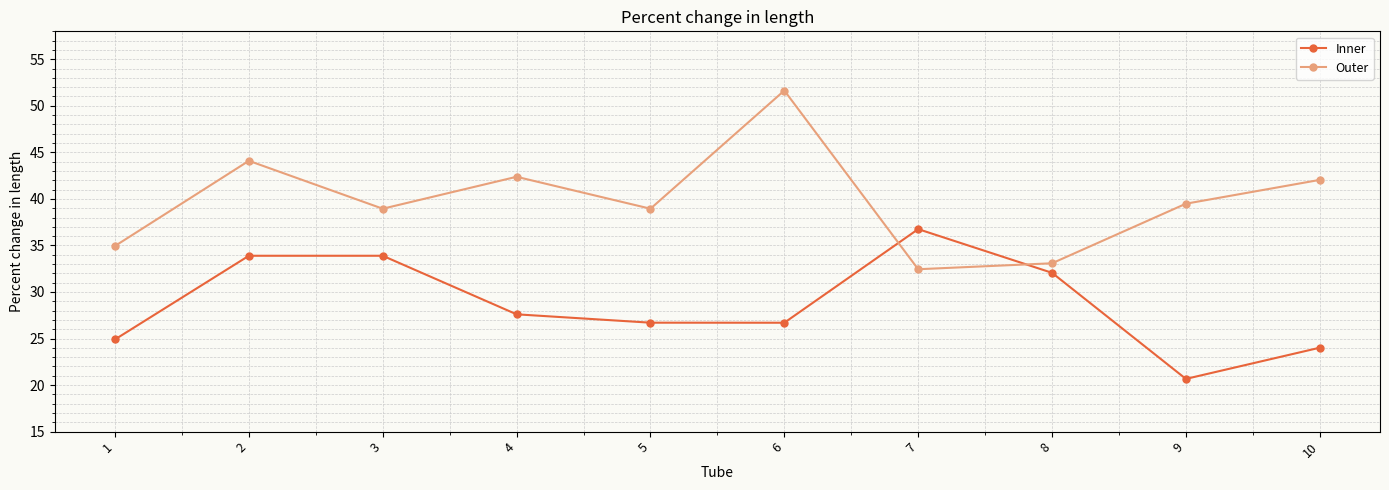

Where do Outer and Inner first cross each other?

6 and 7